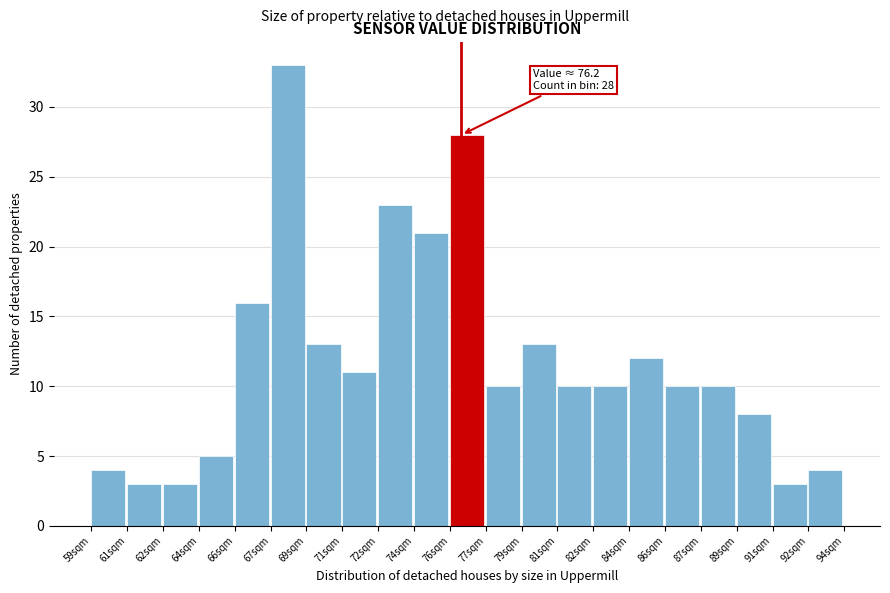

Which range on the x-axis has the tallest bar?

67.4 to 69.0